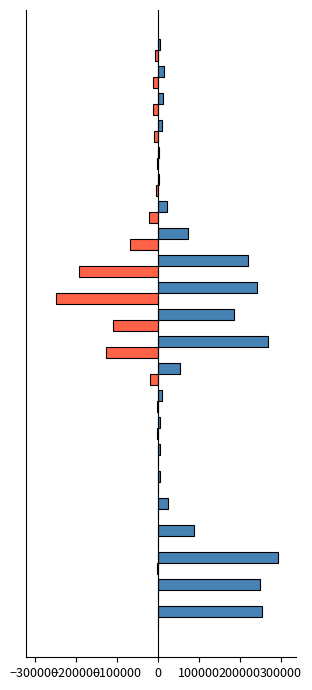

The value of Pozitivní po dokončeném očkování at 100000 is -74. True or false?

False